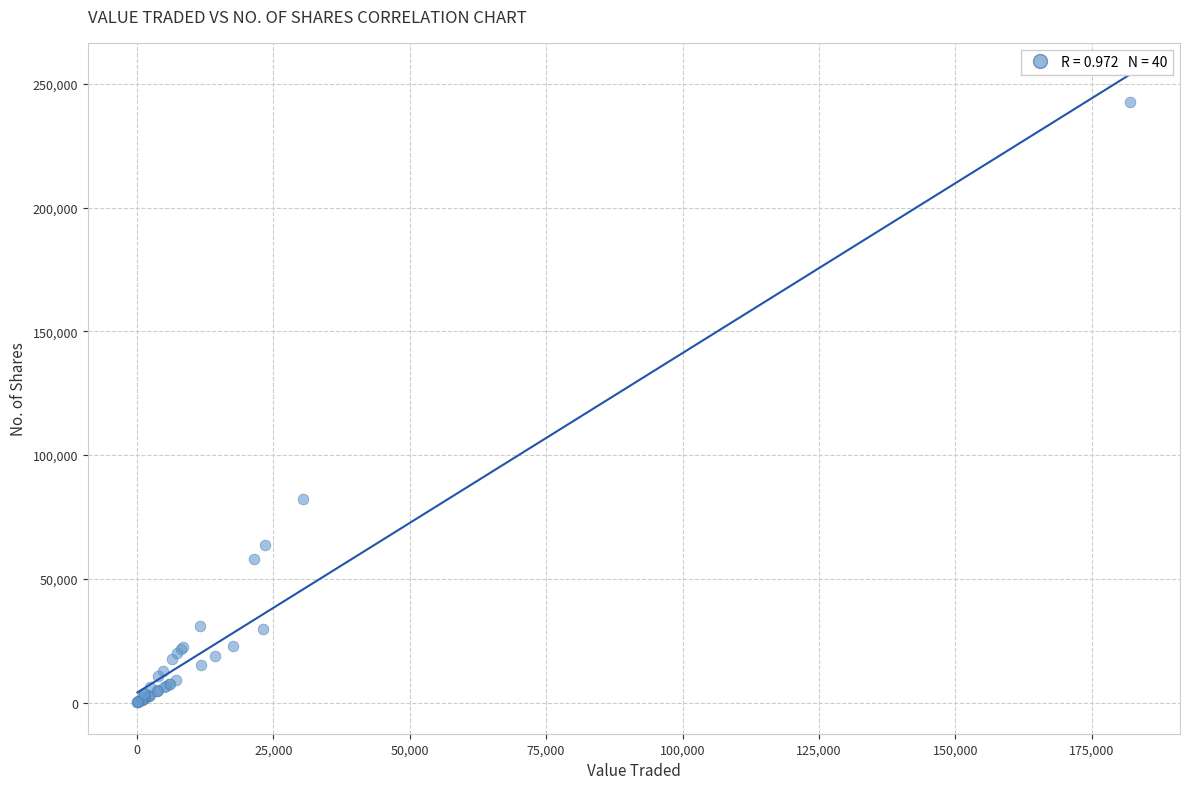

What Y value in the scatter plot is closest to 121462?

82434